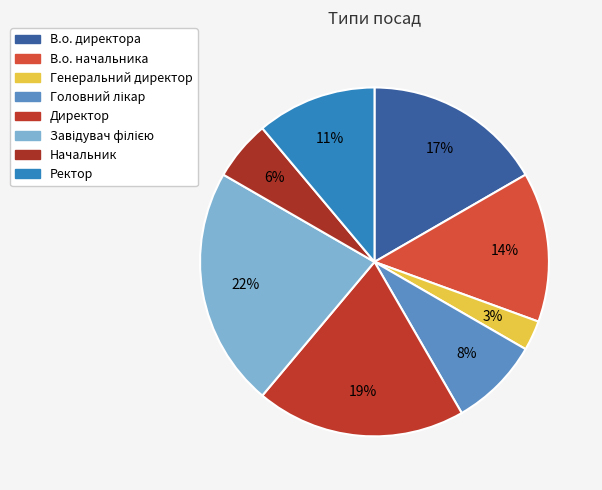

What percentage do В.о. директора and Директор together represent?

36.1%